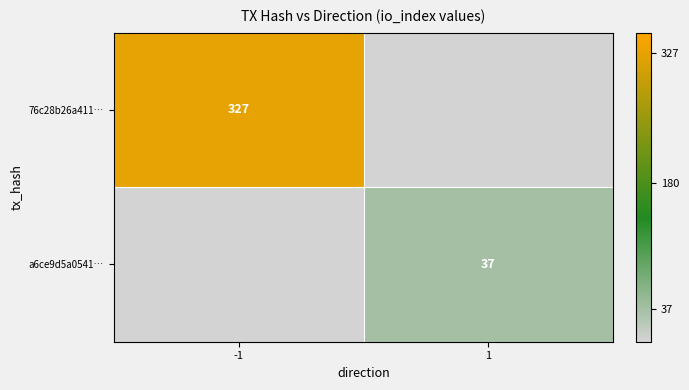

The 76c28b26a411… series shows 85 at -1. True or false?

False